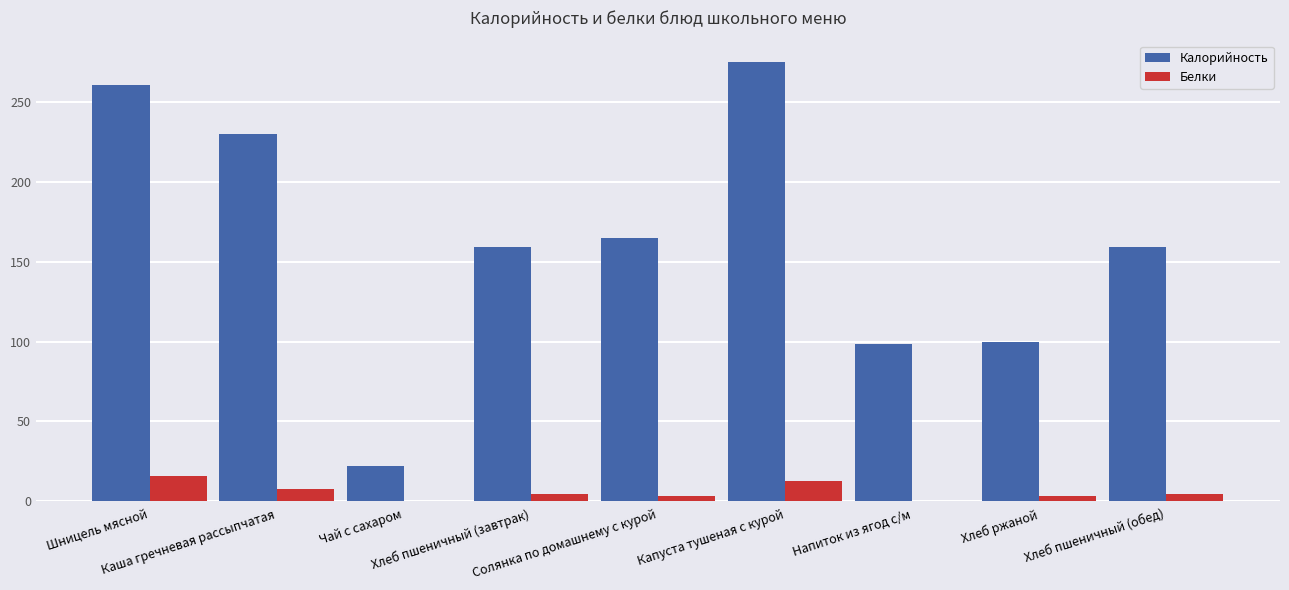

Which series has the largest total across all categories?

Калорийность